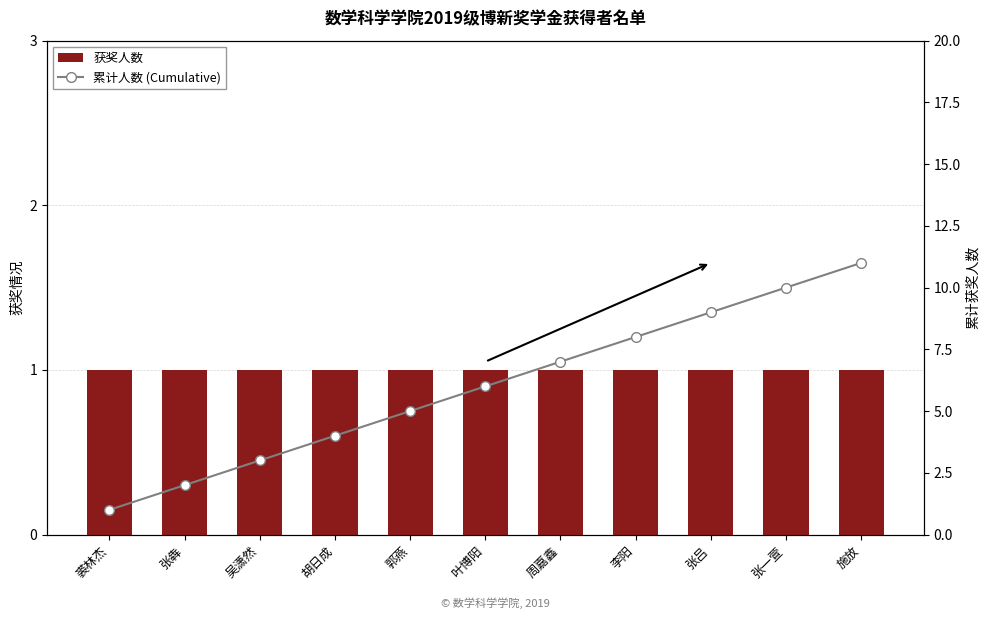

What is the minimum value for 获奖人数?

1